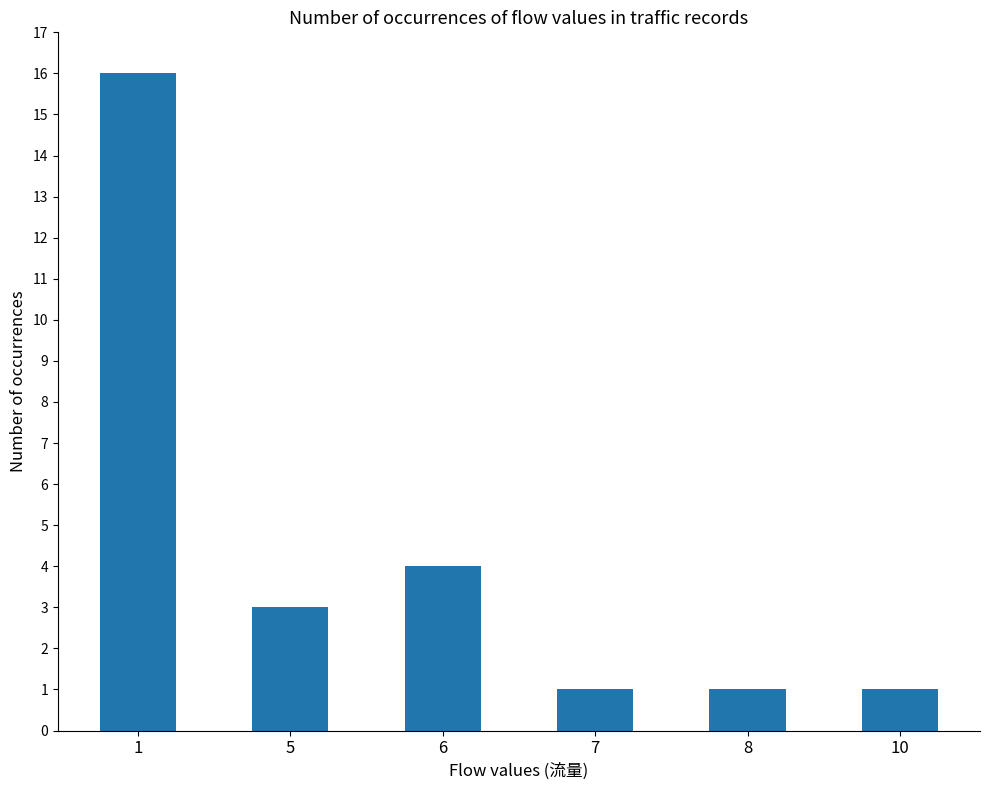

What is the greatest value displayed?

16